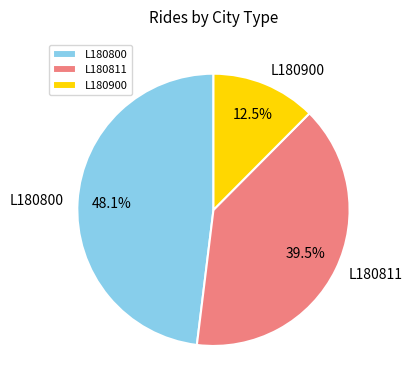

Which category has the biggest portion of the pie?

L180800